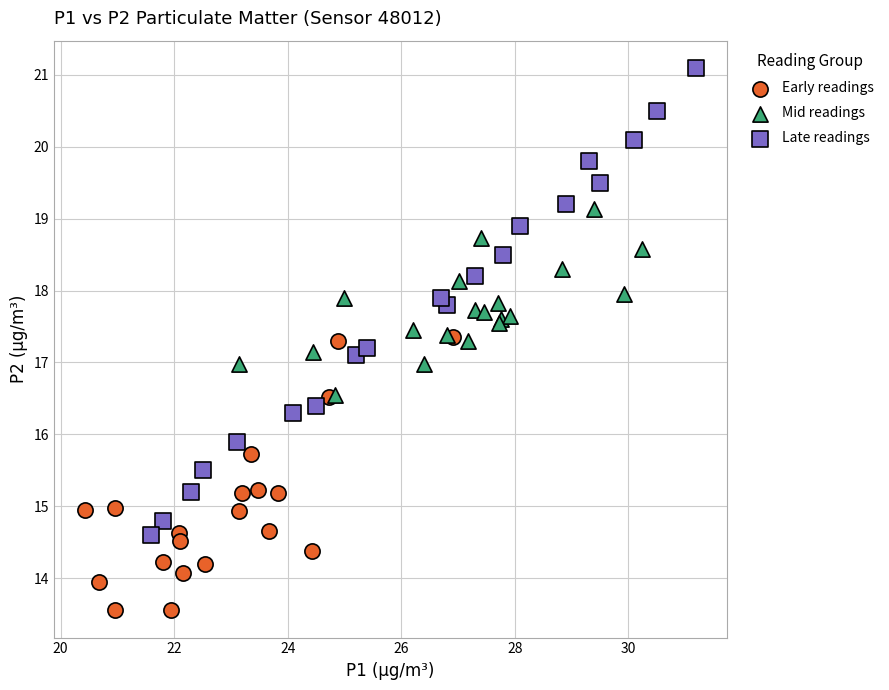

Which series reaches the minimum Y coordinate?

Early readings